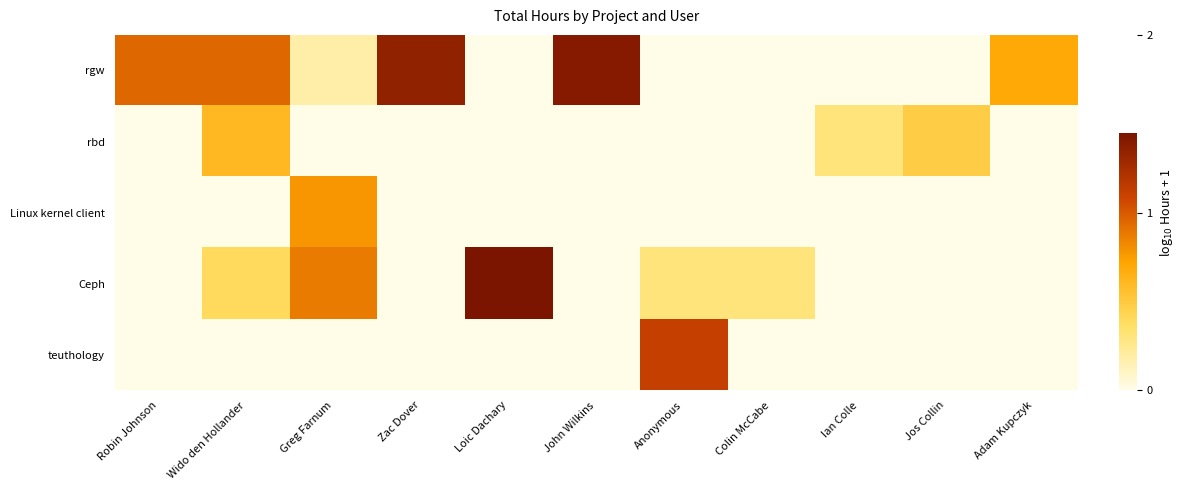

Count the number of categories in the chart.

11